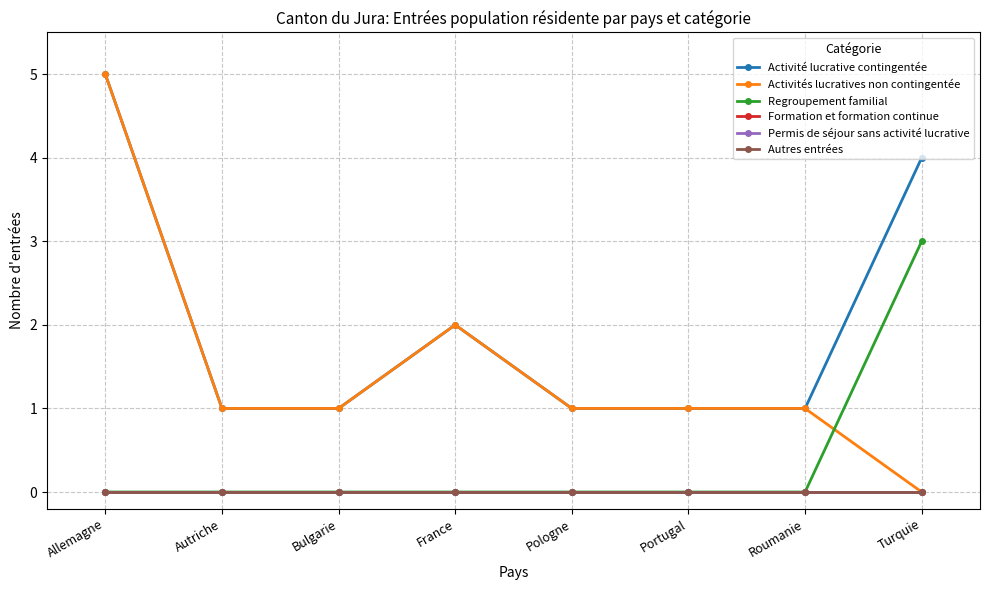

Is it true that Activité lucrative contingentée equals 1 at Portugal?

False